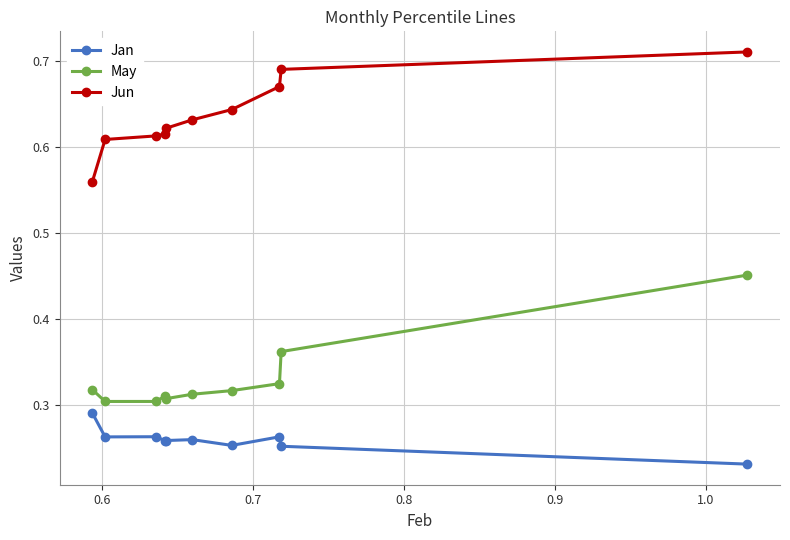

List the series in order of their overall mean, lowest first.

Jan, May, Jun